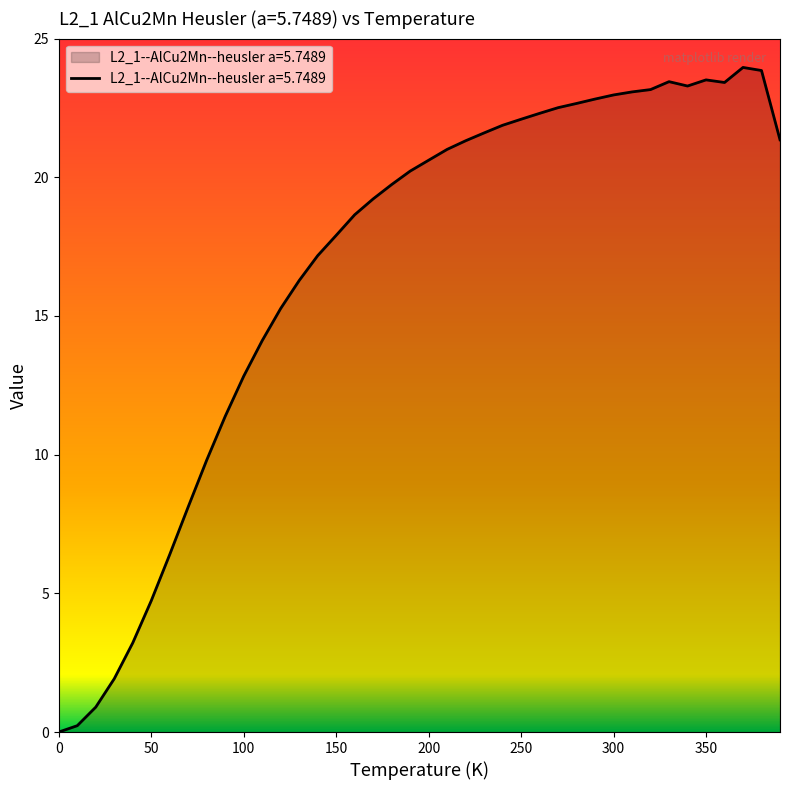

What is the difference between the maximum and minimum values?

24.0